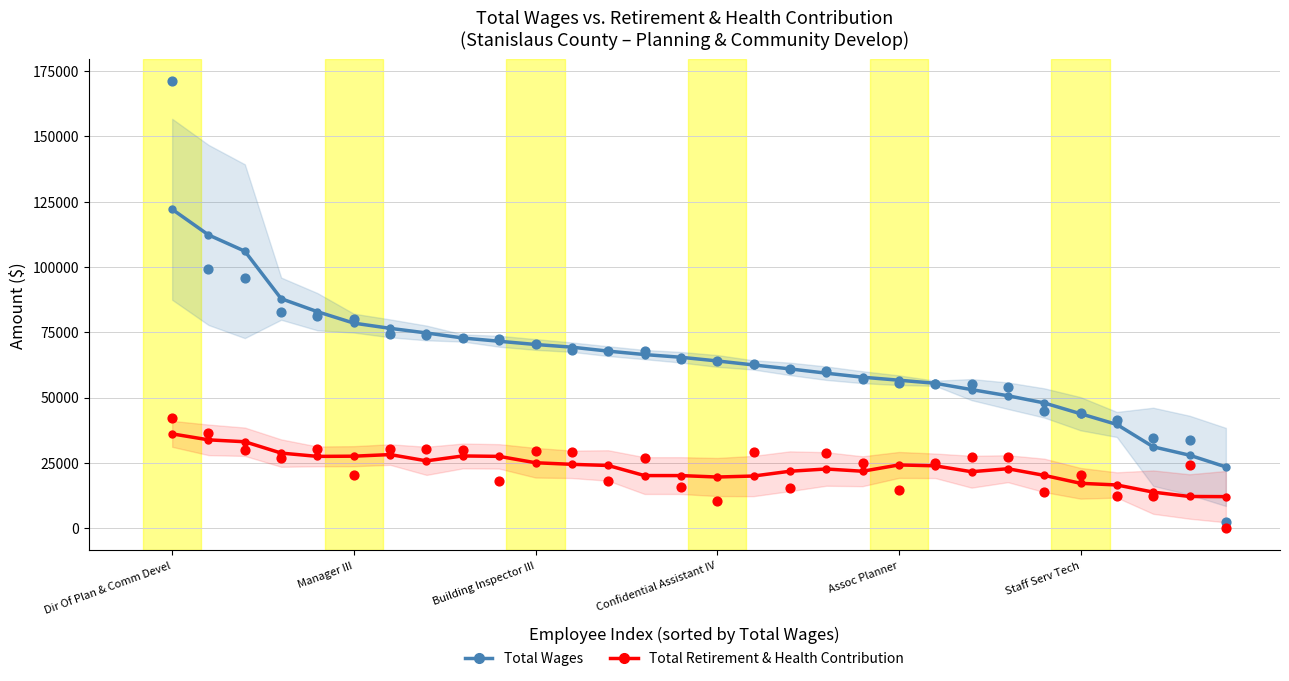

What are all the series names shown in the legend?

Total Wages, Total Retirement & Health Contribution